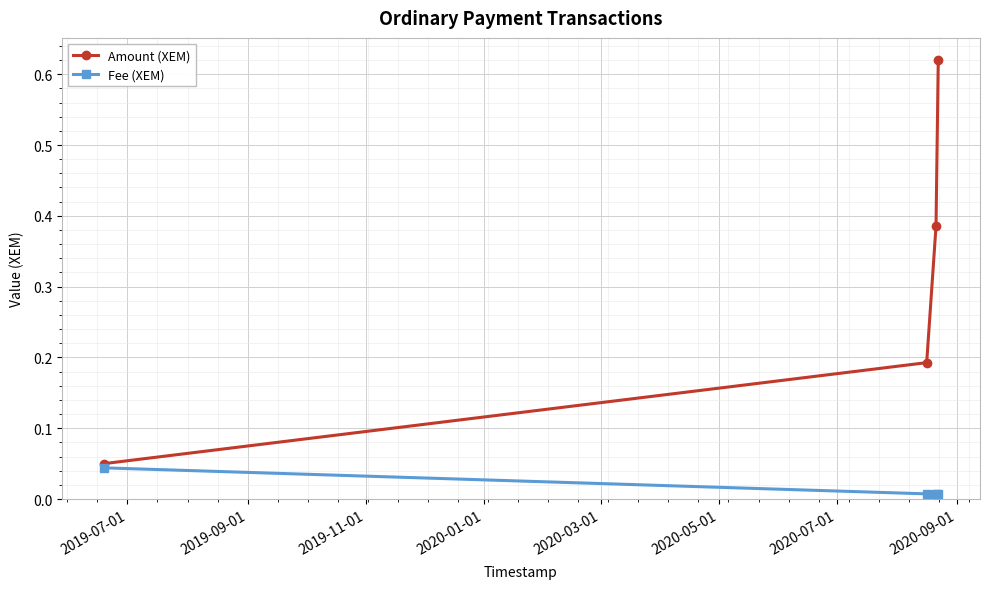

List the series in order of their overall mean, lowest first.

Fee (XEM), Amount (XEM)